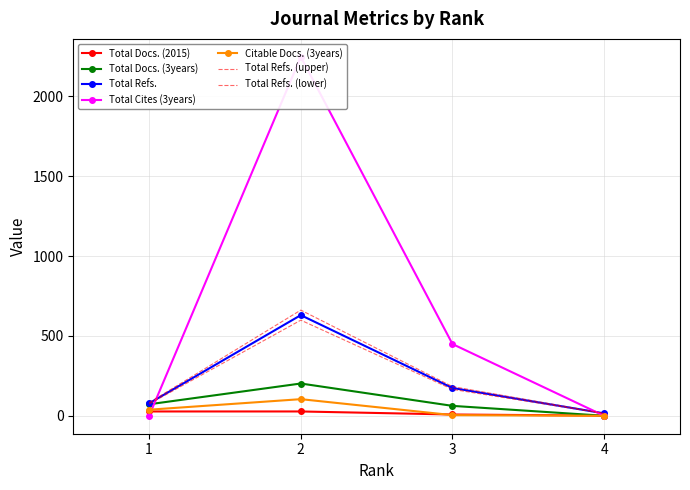

How many values in Total Cites (3years) are above zero?

2